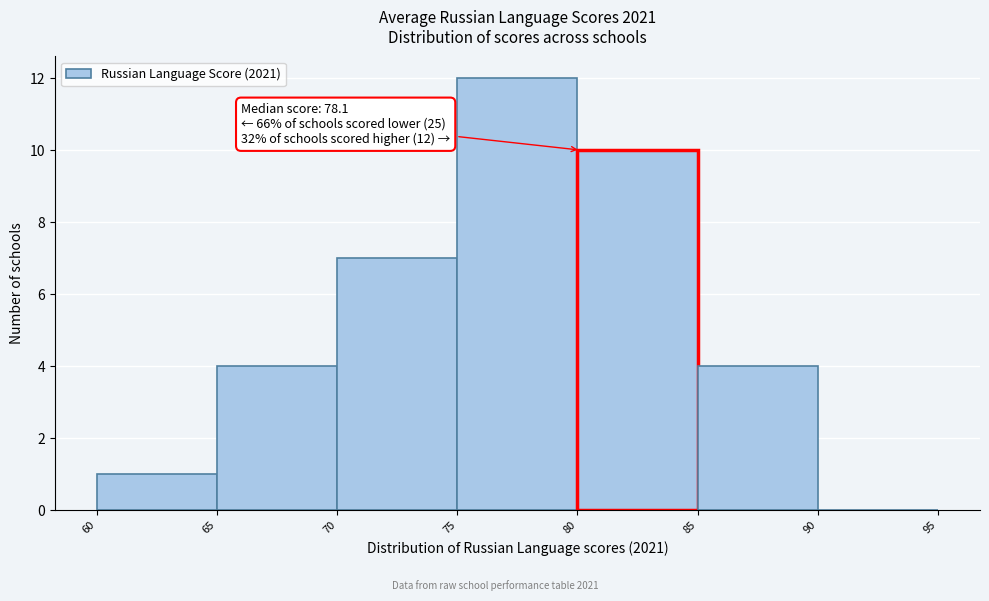

Over which range of the x-axis is the bar tallest?

75 to 80